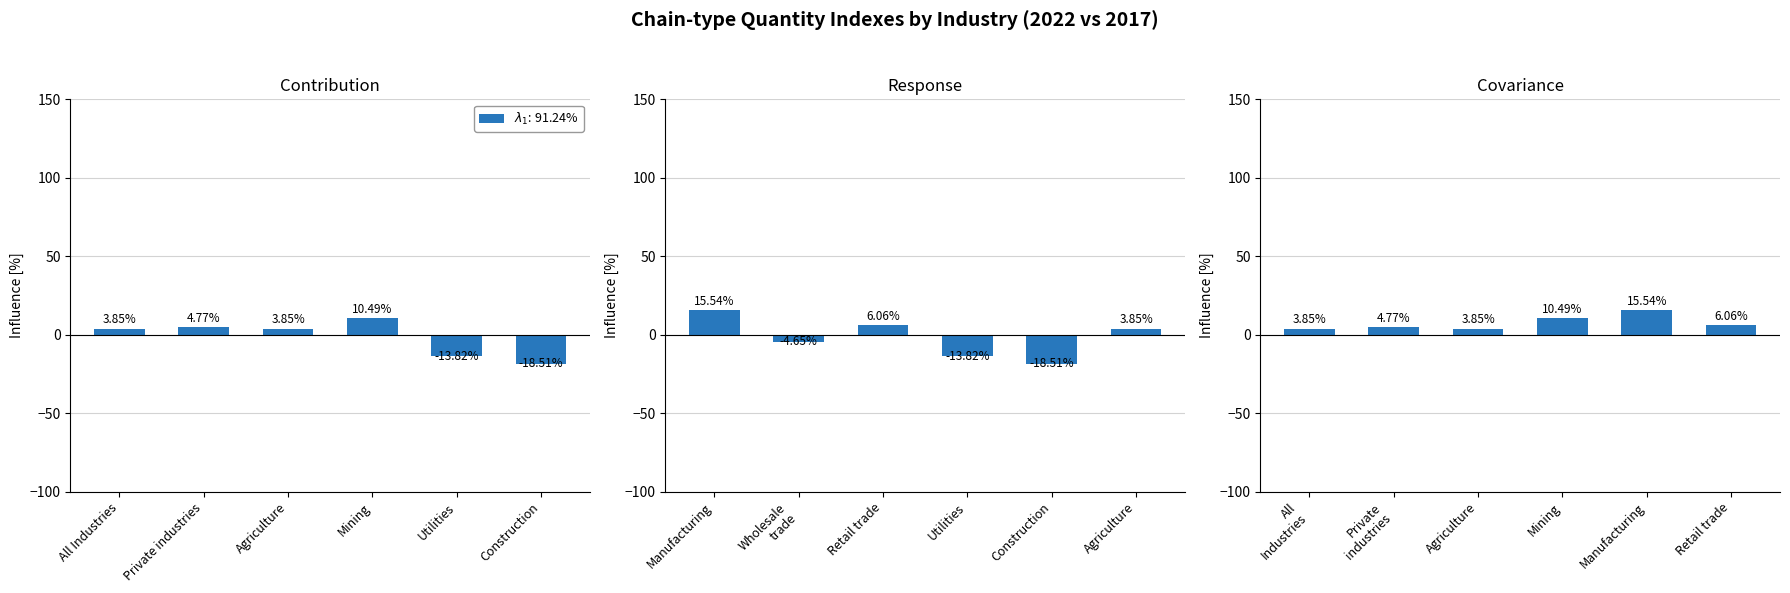

Is it true that 2017 equals 169.9 at Mining?

False